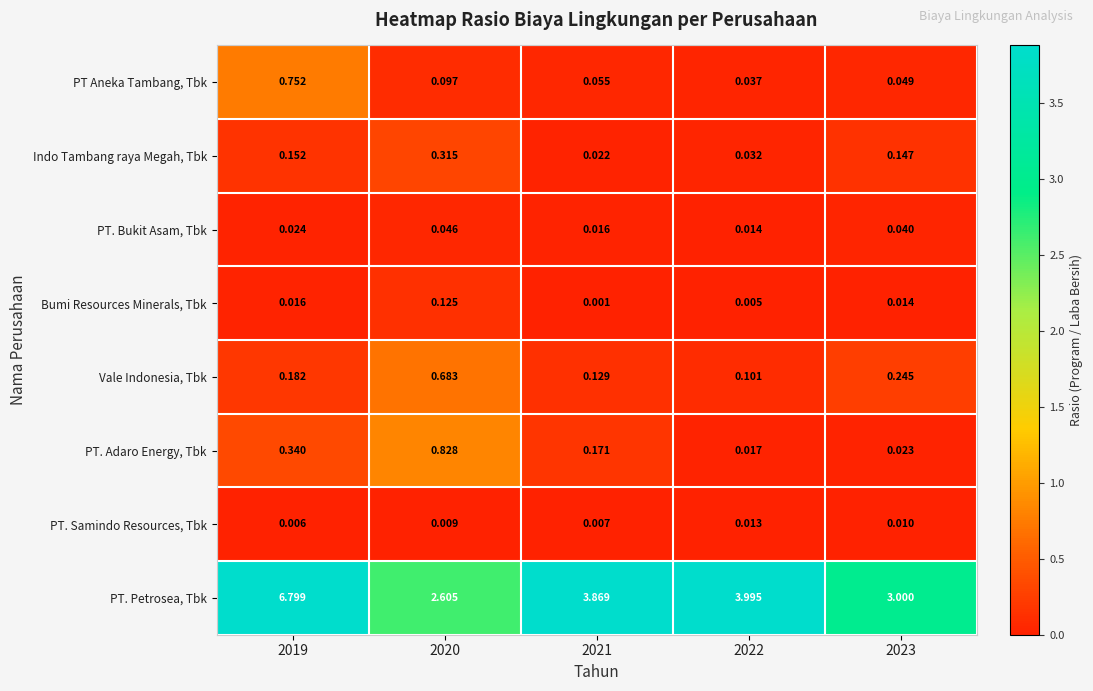

Is the value of Bumi Resources Minerals, Tbk at 2019 greater than the value of PT. Adaro Energy, Tbk at 2021?

No